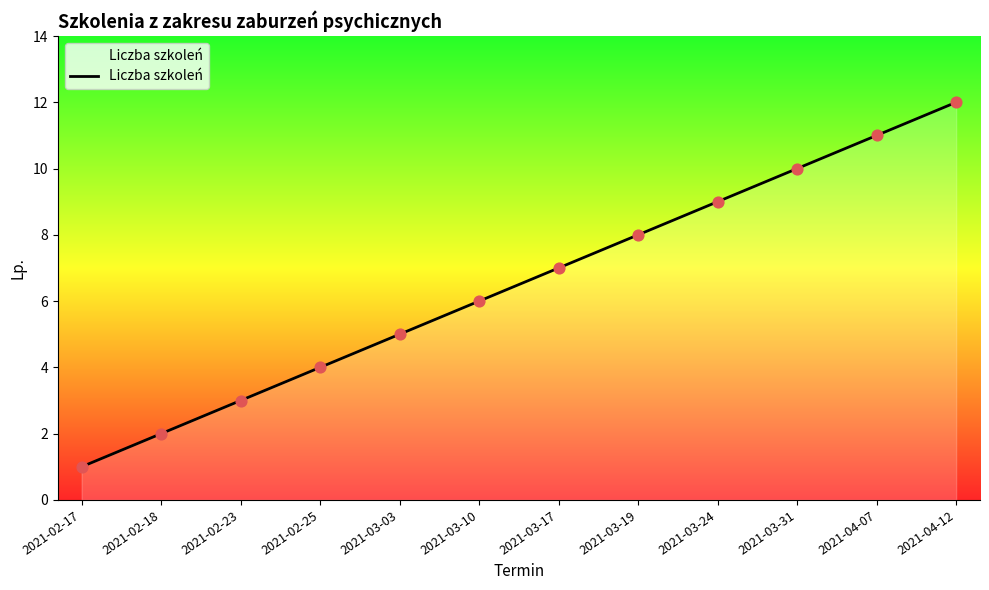

What is the ratio of the value at 2021-02-23 to the value at 2021-03-24?

0.3